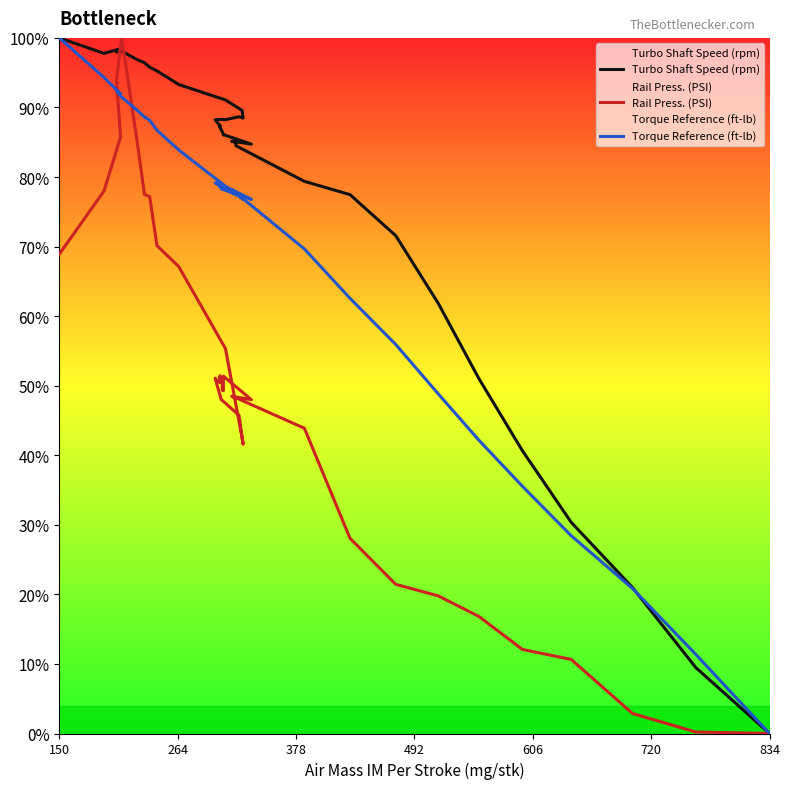

True or false: Rail Press. (PSI) has a value of 60.3 at 30.

False